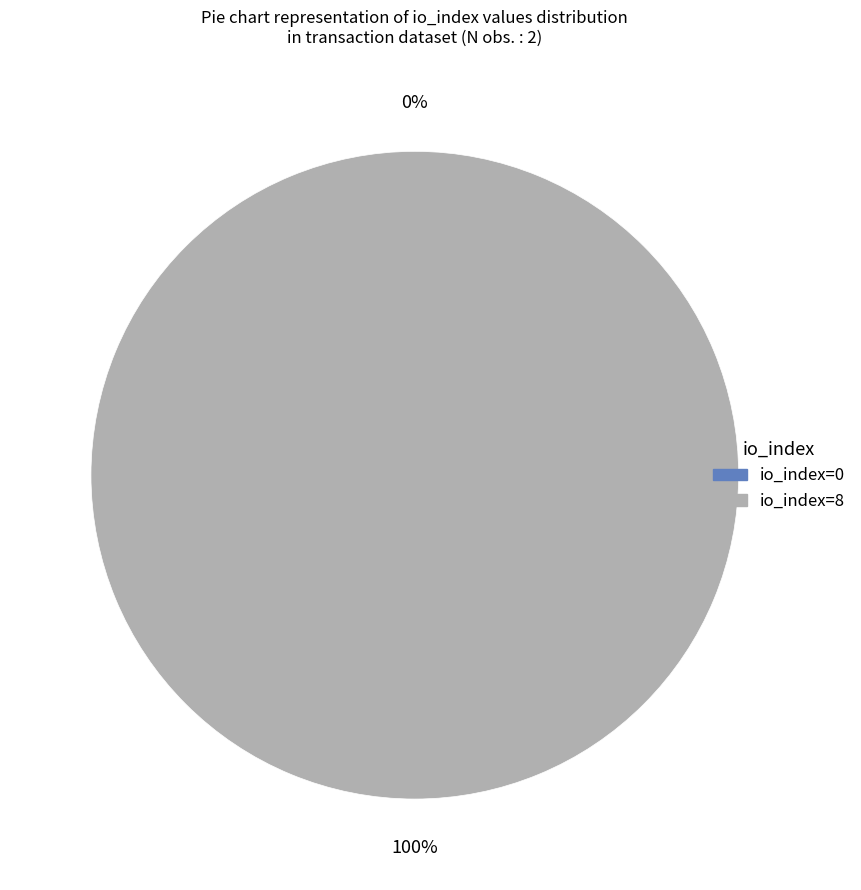

Count the number of slices in the pie.

2